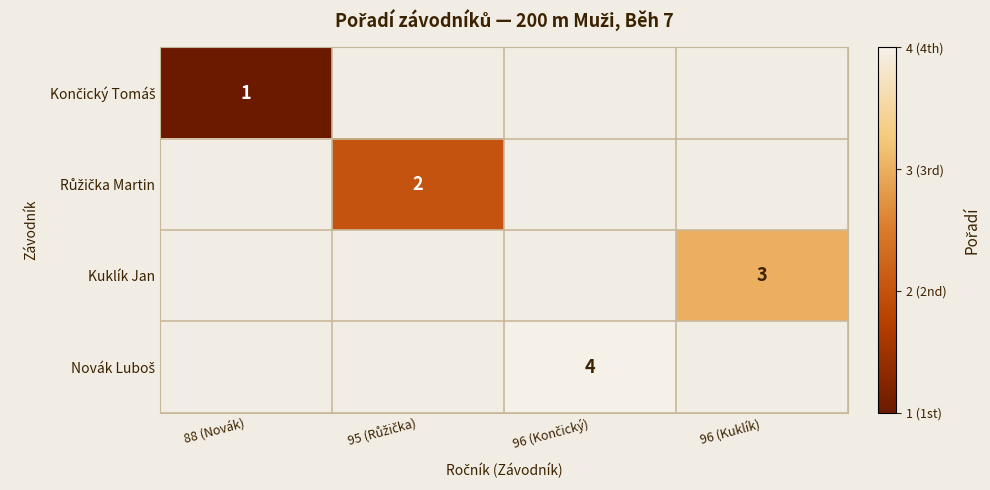

True or false: Kuklík Jan has a value of 1 at 96 (Kuklík).

False